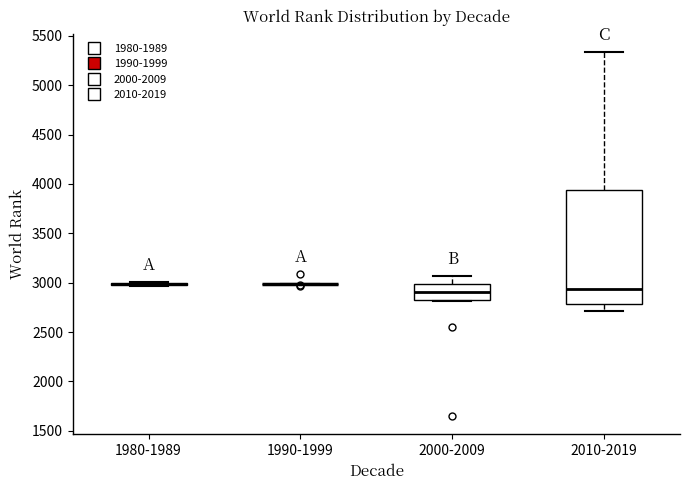

Reading left to right, read every box against the y-axis: the position of its median line, the range the box covers, and the ends of its whiskers. The values are not printed on the chart, so give them approximately, as read against the axis.

1980-1989: box collapsed to a line at 3000, whiskers 2950 to 3000
1990-1999: box collapsed to a line at 3000, whiskers 3000 to 3000
2000-2009: median 2900, box 2850 to 3000, whiskers 2800 to 3050
2010-2019: median 2950, box 2800 to 3950, whiskers 2700 to 5350